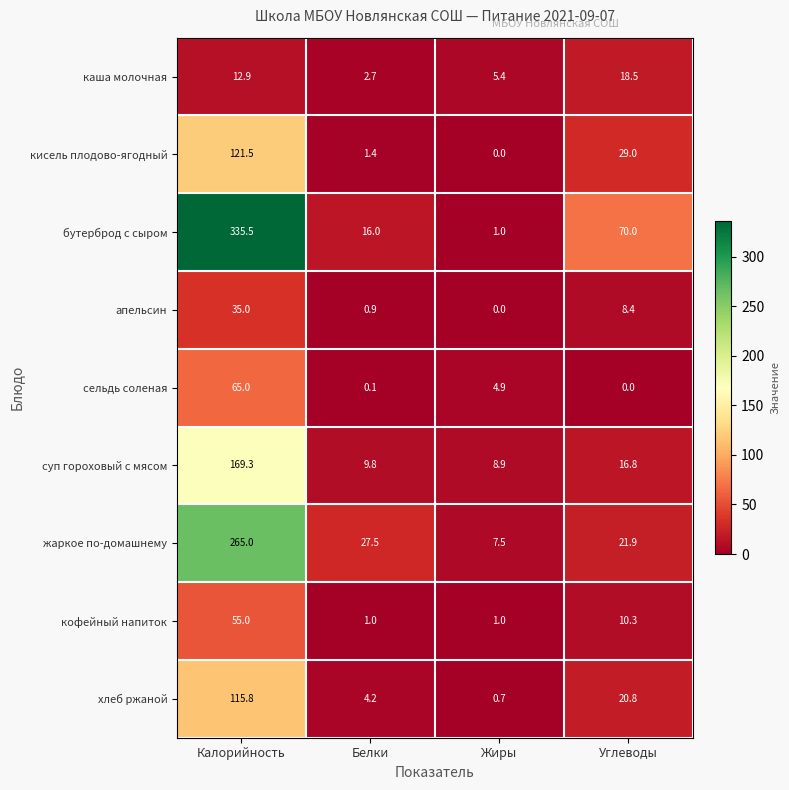

What is the spread (max minus min) of values at Калорийность?

322.6